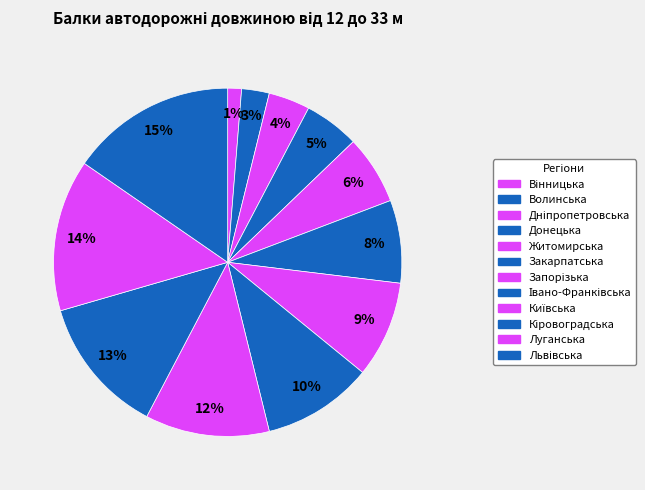

To the nearest percent, what is the difference between the largest and smallest slice percentages?

14%